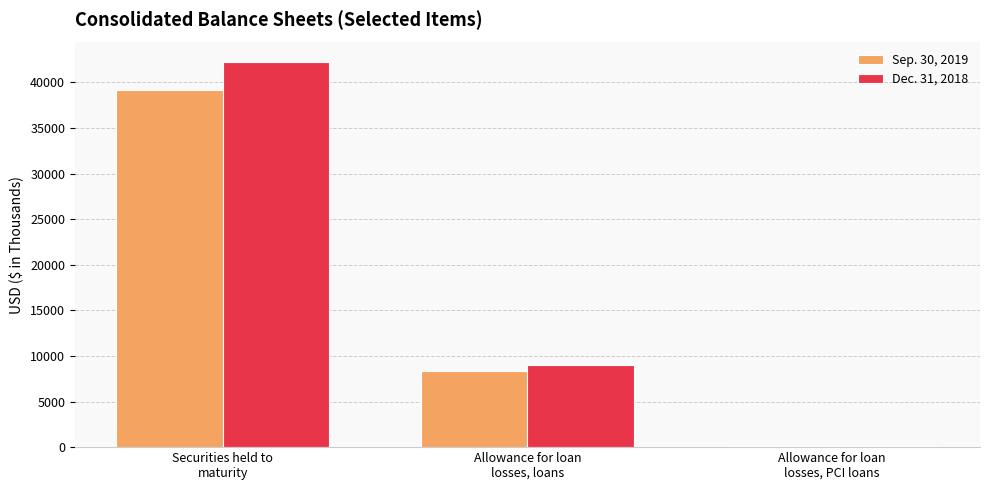

What position from the left is Allowance for loan
losses, PCI loans?

3